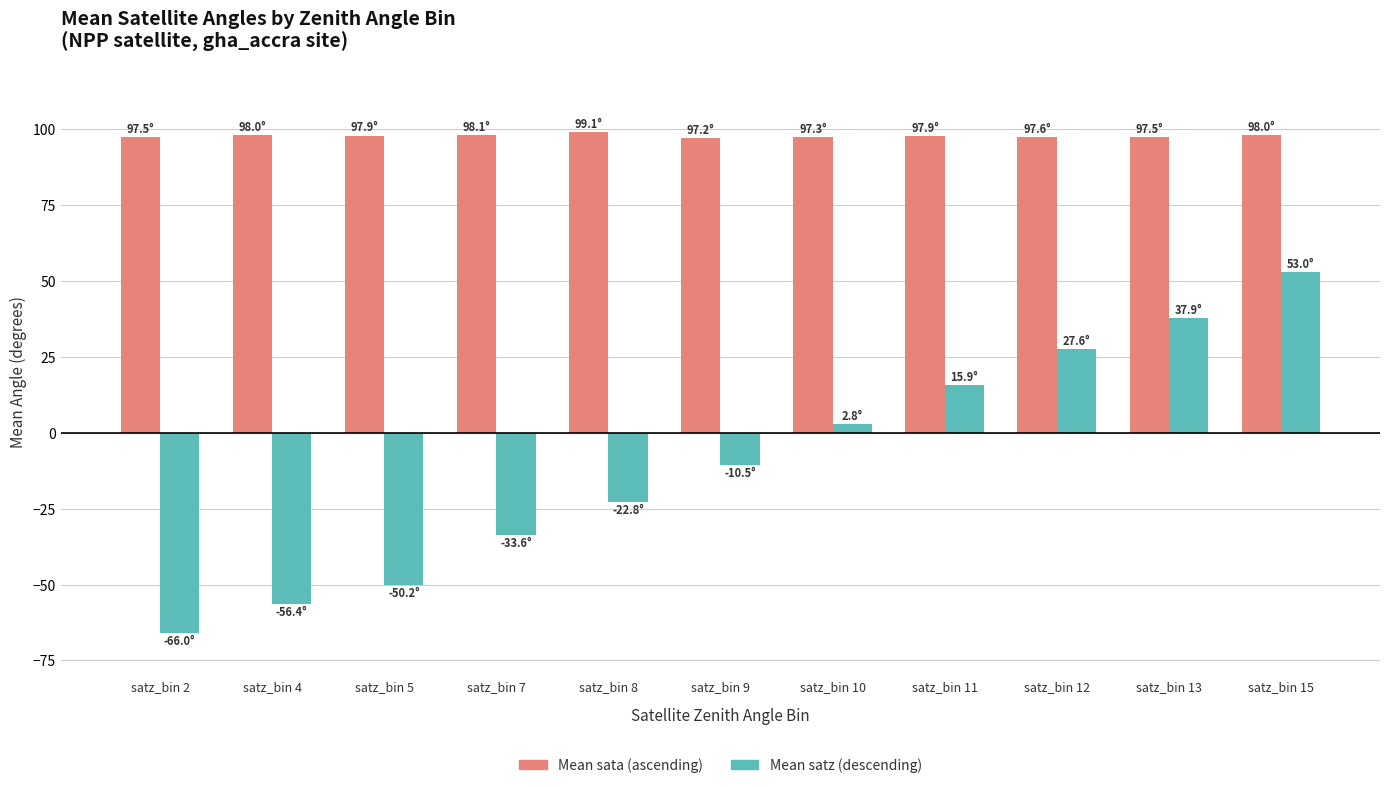

What is the difference between the Mean satz (descending) values at satz_bin 13 and satz_bin 4?

94.3